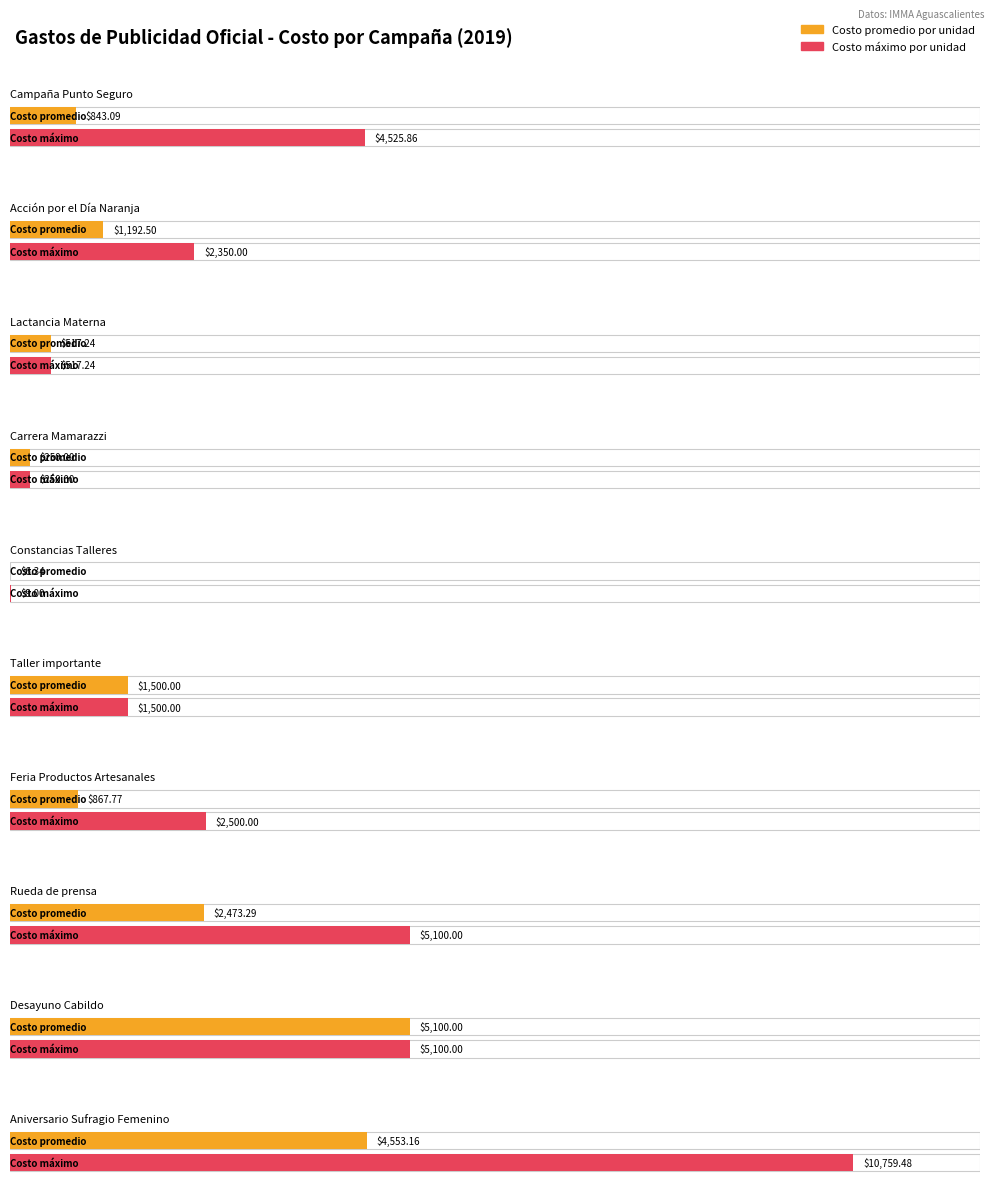

Are the bars horizontal?

Yes